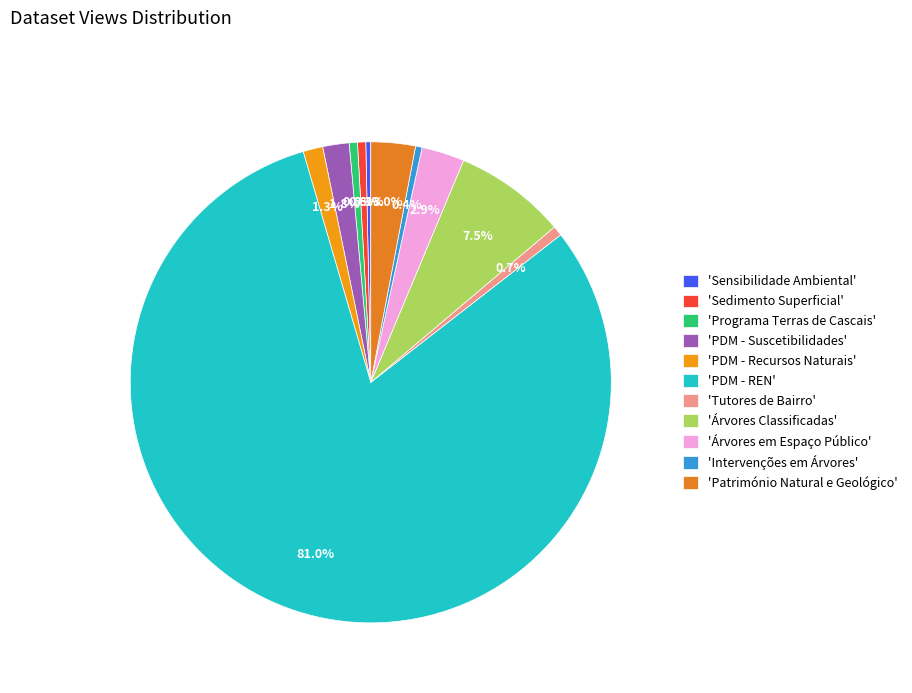

How many segments does this pie chart have?

11